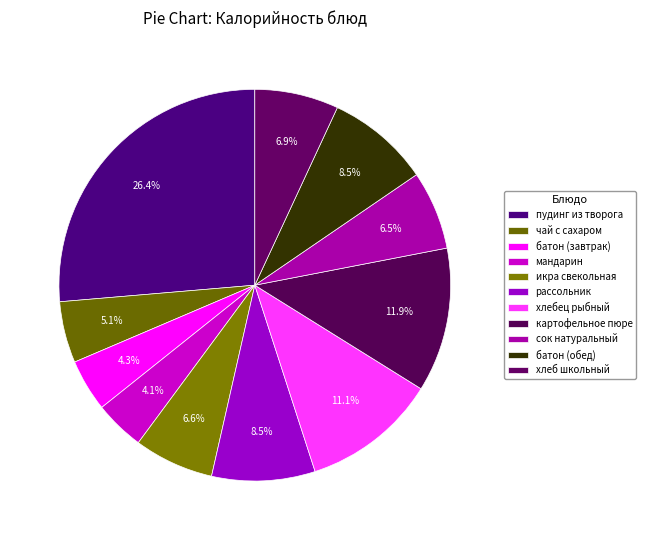

Count the number of slices in the pie.

11